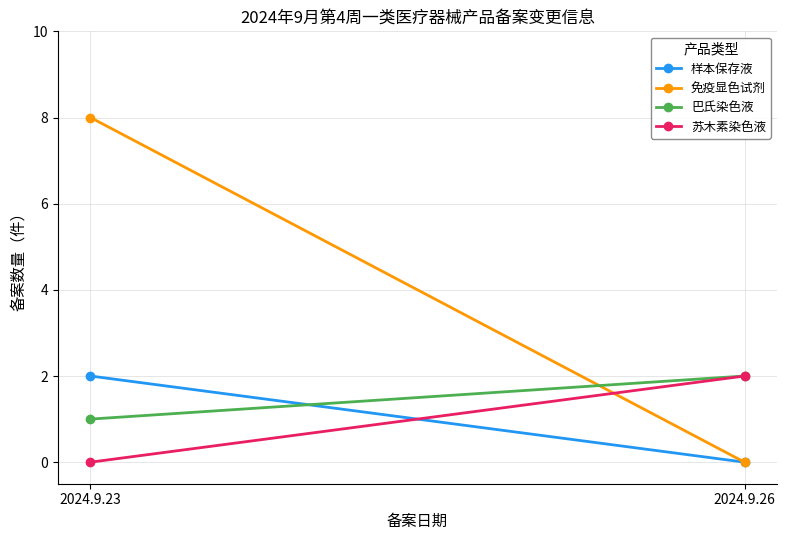

Is the value of 巴氏染色液 at 2024.9.23 greater than the value of 免疫显色试剂 at 2024.9.26?

Yes